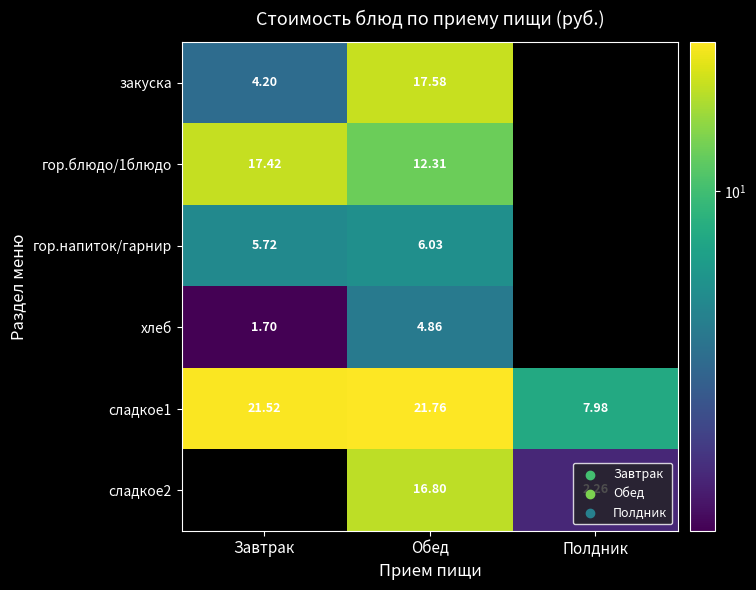

At how many categories does at least one series exceed 13?

2